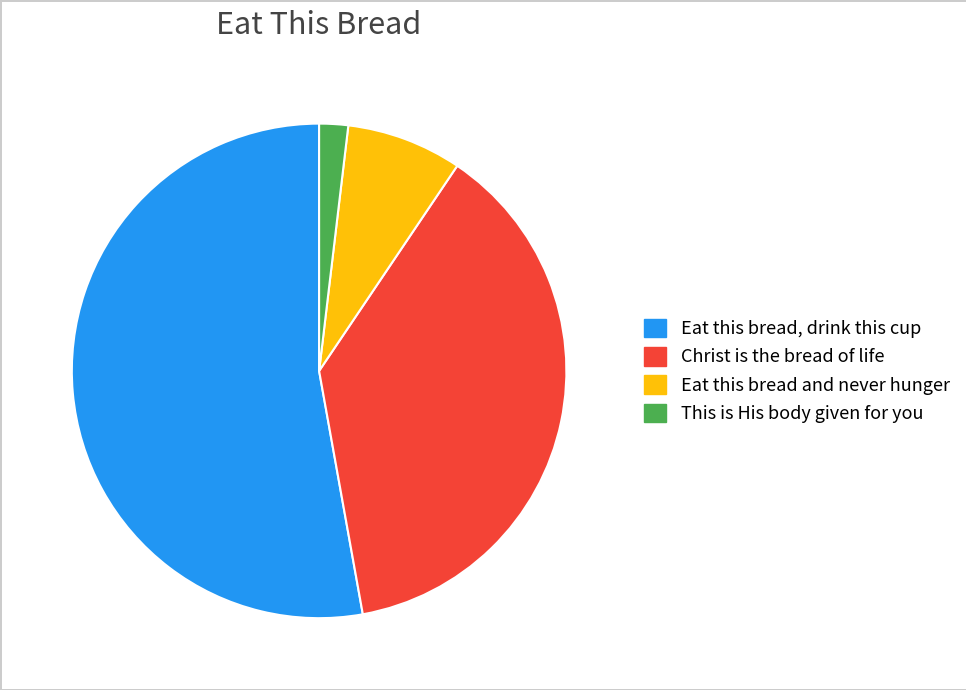

Does any single category account for the majority?

Yes